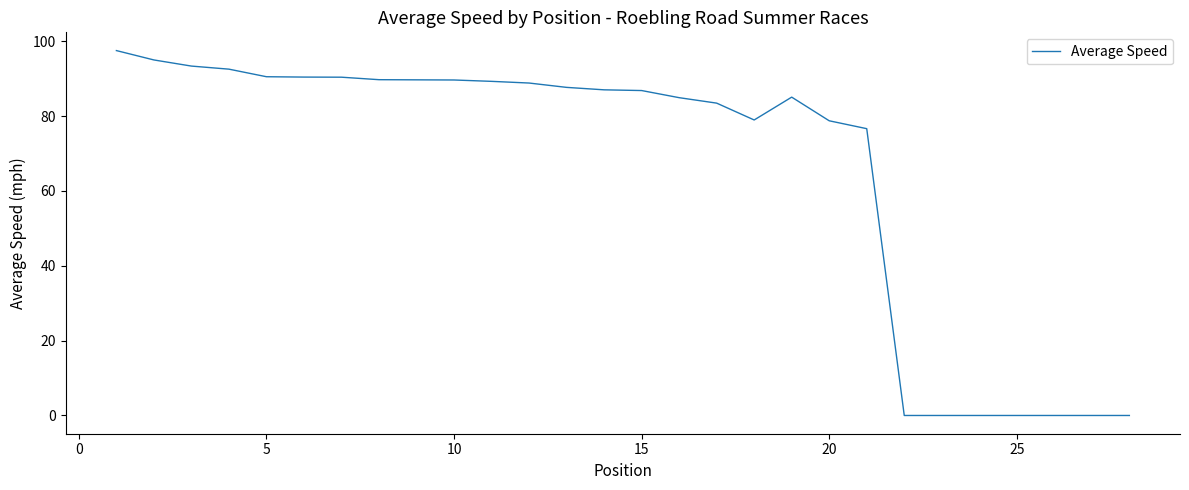

Does the chart display data point markers on the line(s)?

No